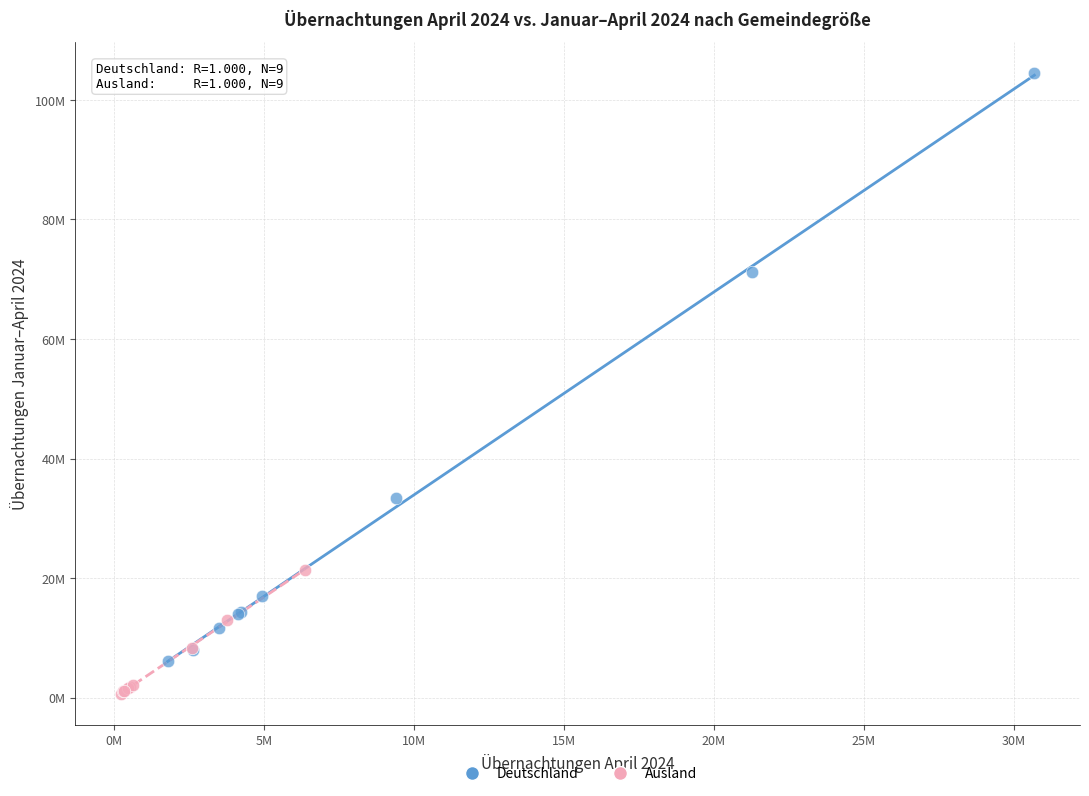

Which series contains the highest Y value?

Deutschland